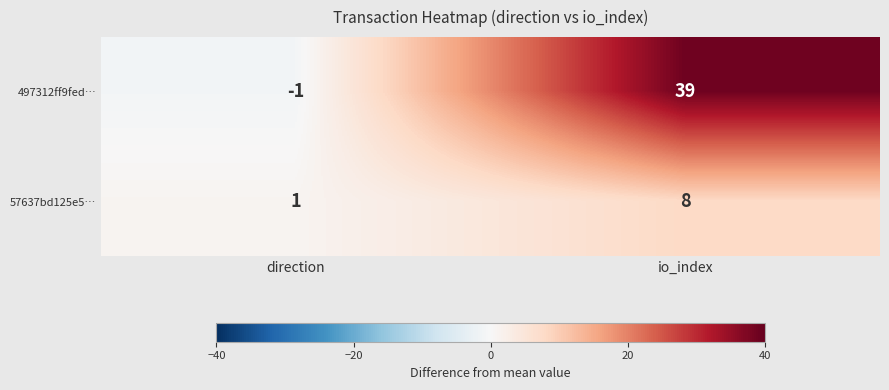

At how many categories does at least one series exceed 4?

1